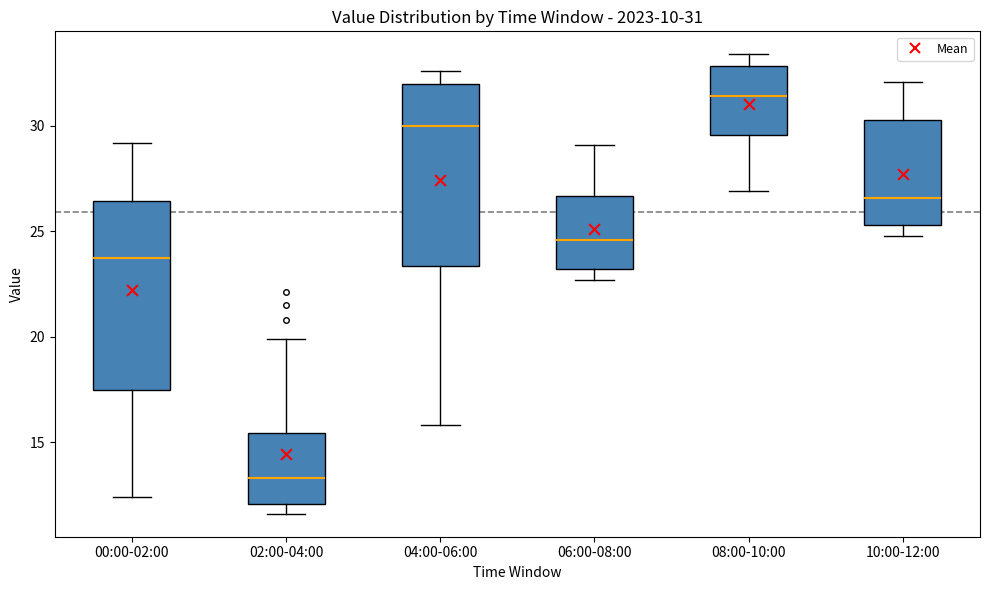

Which box's median line is the highest?

08:00-10:00